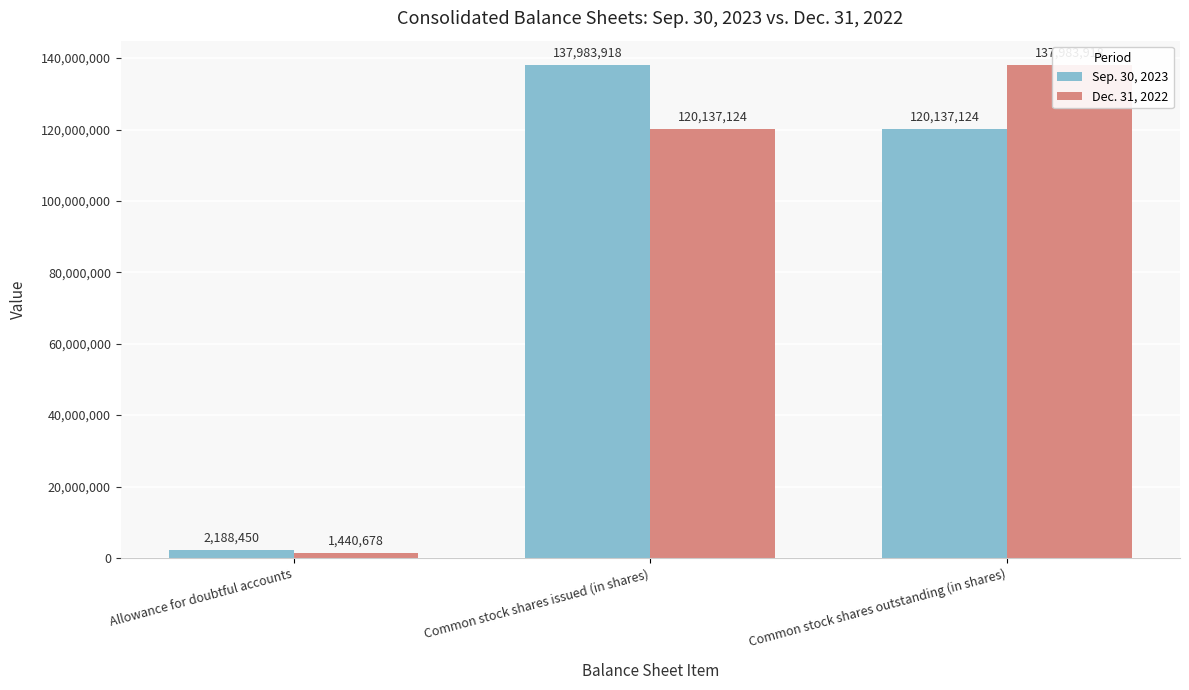

What value does the Sep. 30, 2023 series have at Allowance for doubtful accounts, to the nearest 10?

2188450